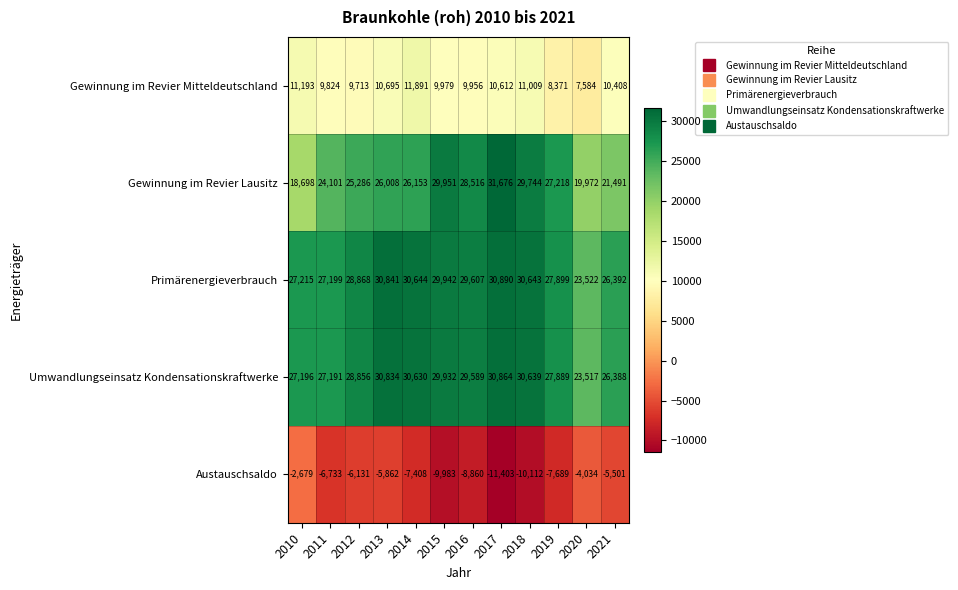

What is the approximate value of Austauschsaldo at 2020?

-4034